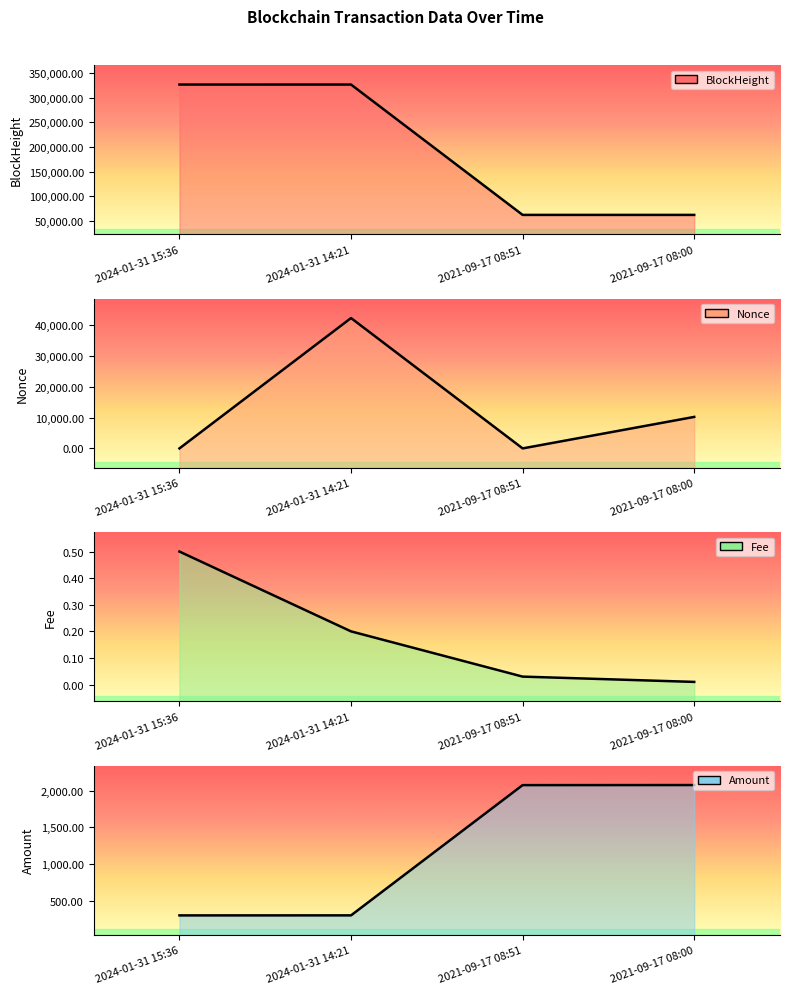

List the labels in order of Nonce line value, largest first.

2024-01-31 14:21, 2021-09-17 08:00, 2024-01-31 15:36, 2021-09-17 08:51